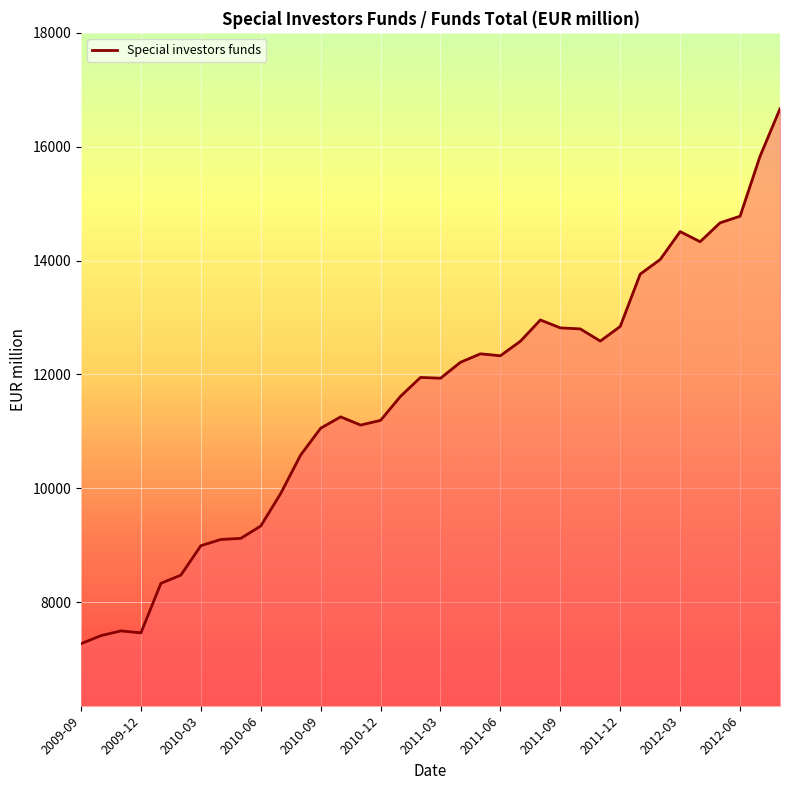

What is the difference between the maximum and minimum values?

9401